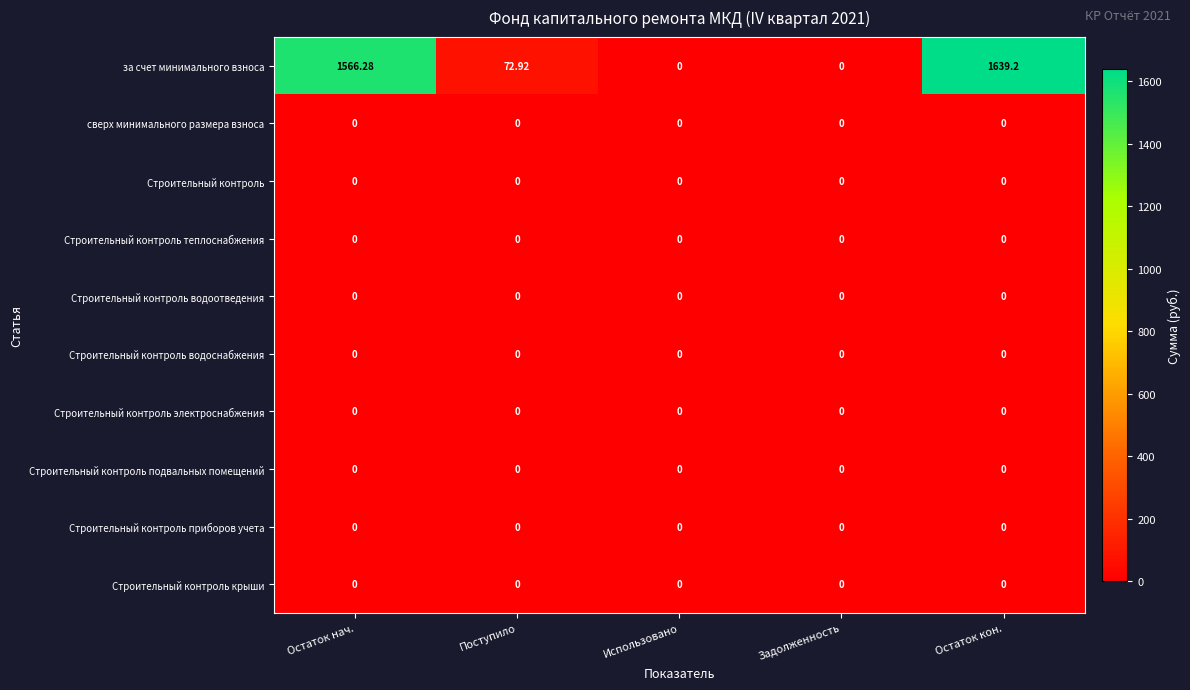

Which series has the widest spread of values?

за счет минимального взноса